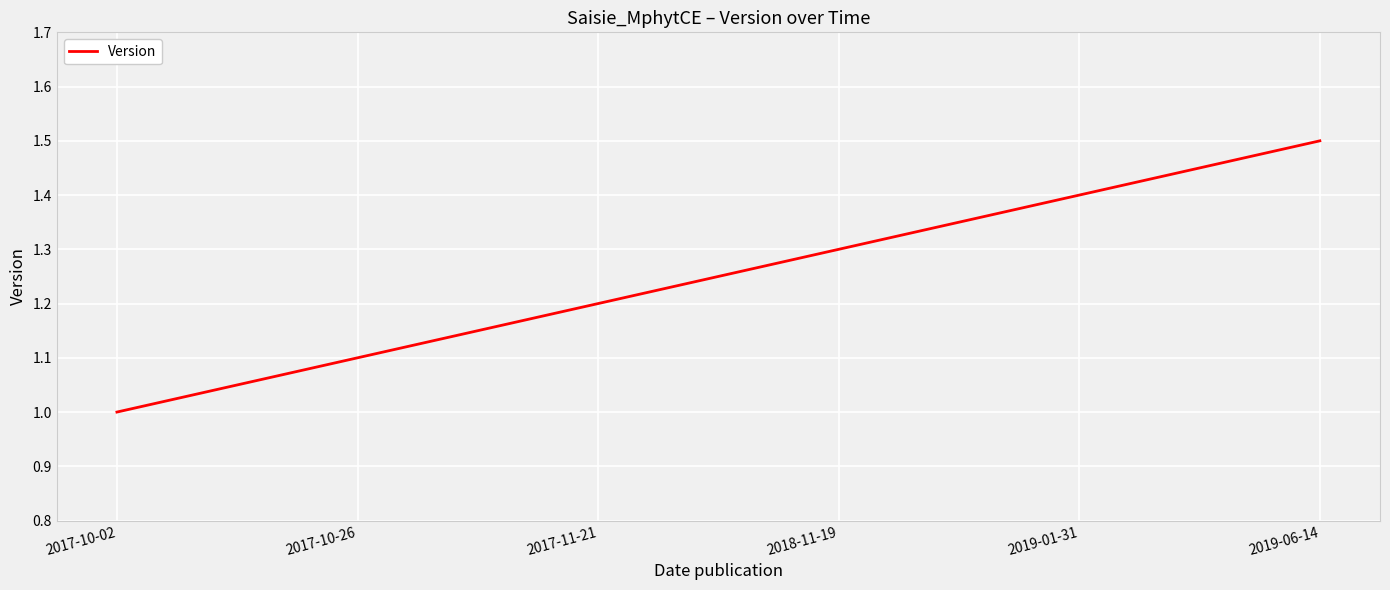

Between 2017-11-21 and 2018-11-19, which is larger?

2018-11-19